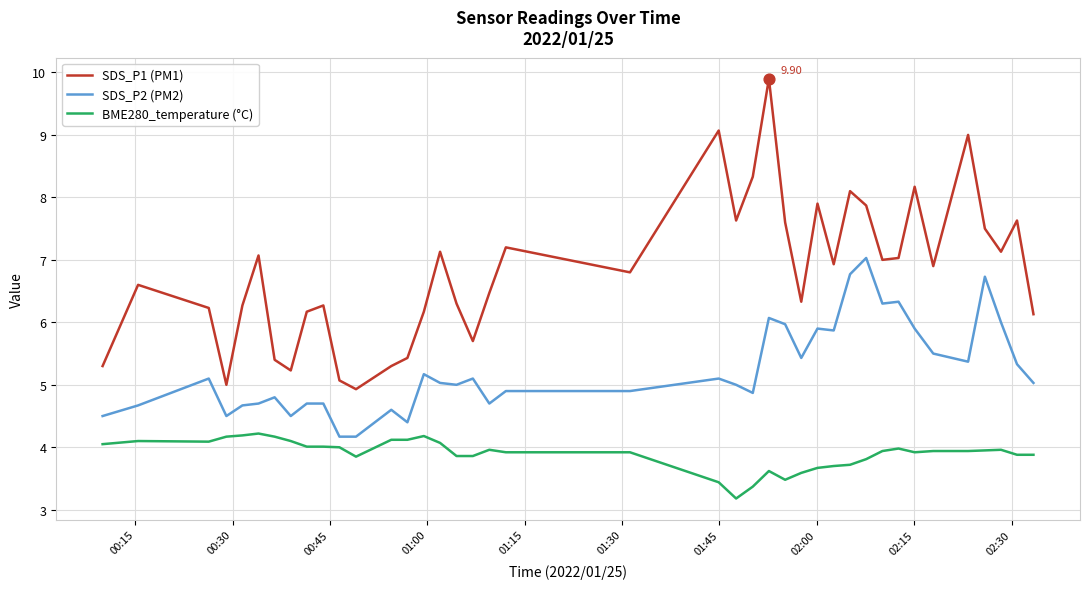

Which series has the largest range (max minus min)?

SDS_P1 (PM1)